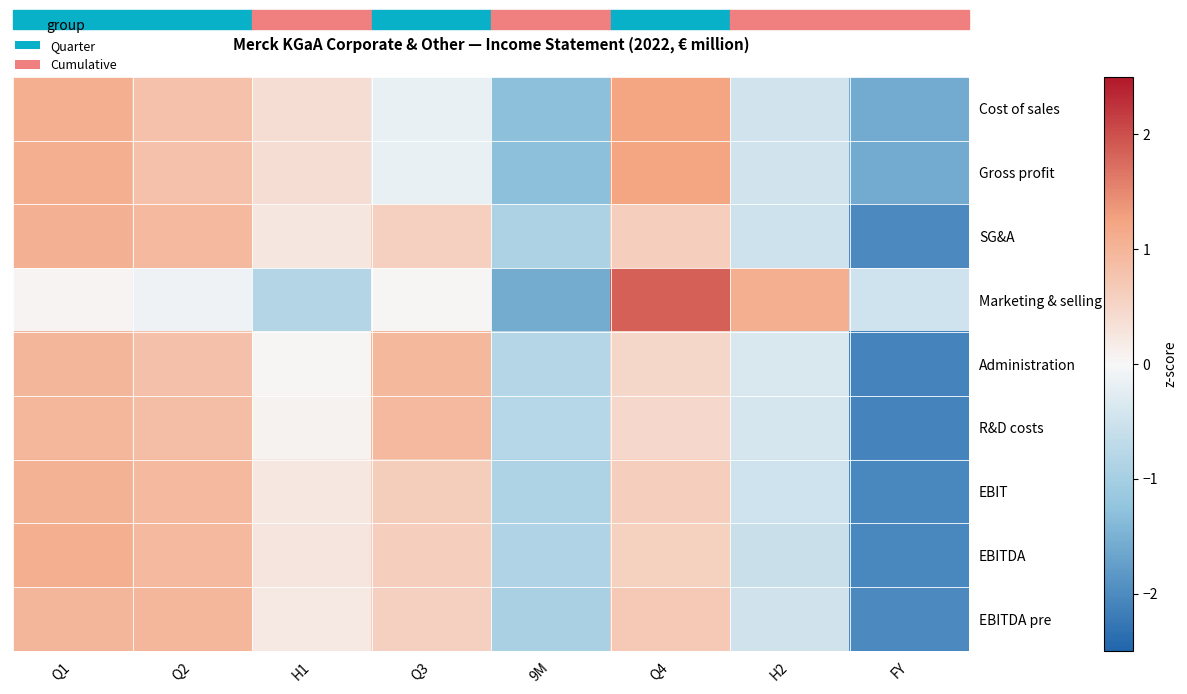

How many data points does each series have?

8